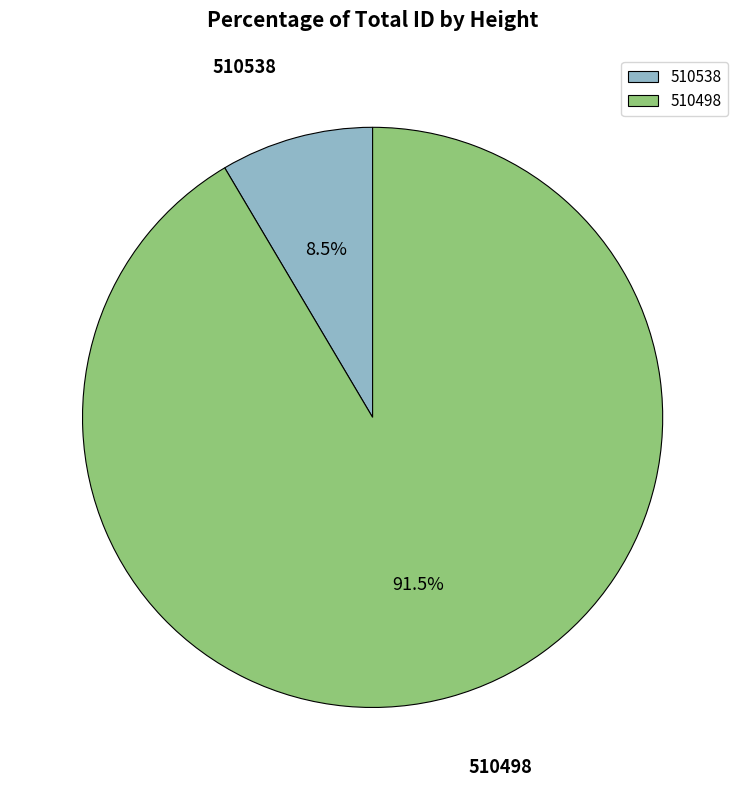

Which category accounts for the majority?

510498